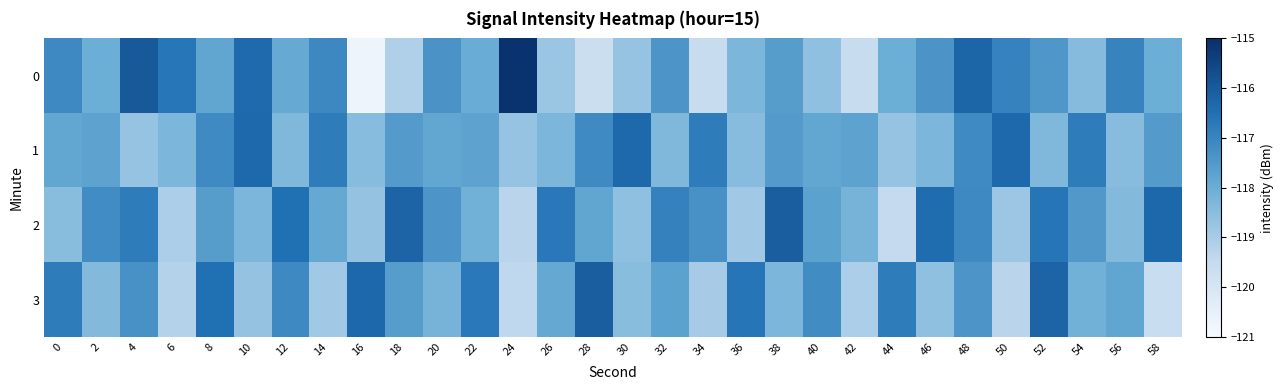

What is the difference between the second highest and minimum values in the 3 series?

3.4